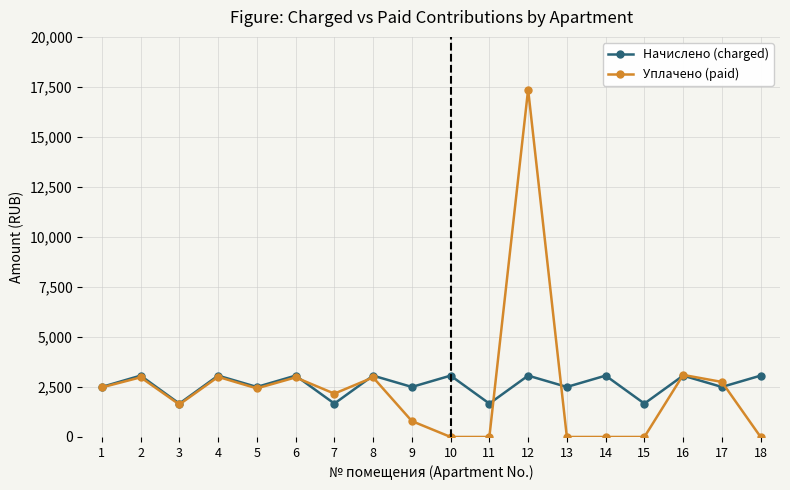

Rank the series by their maximum value, from lowest to highest.

Начислено (charged), Уплачено (paid)